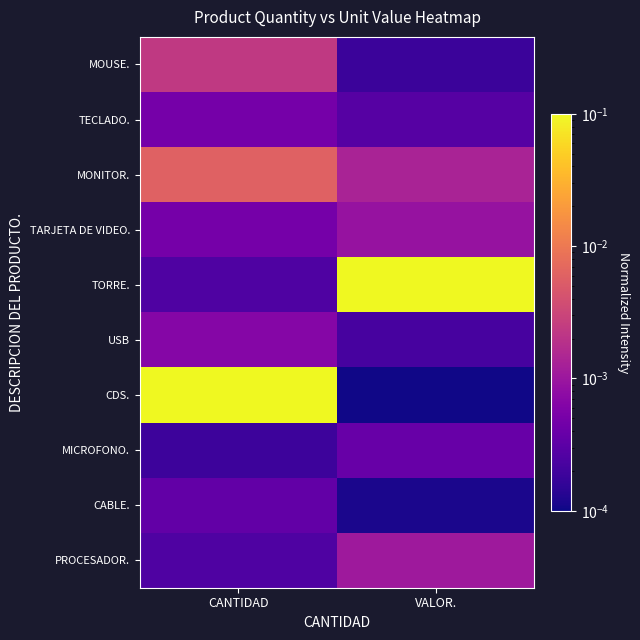

Which series has the largest range (max minus min)?

CDS.